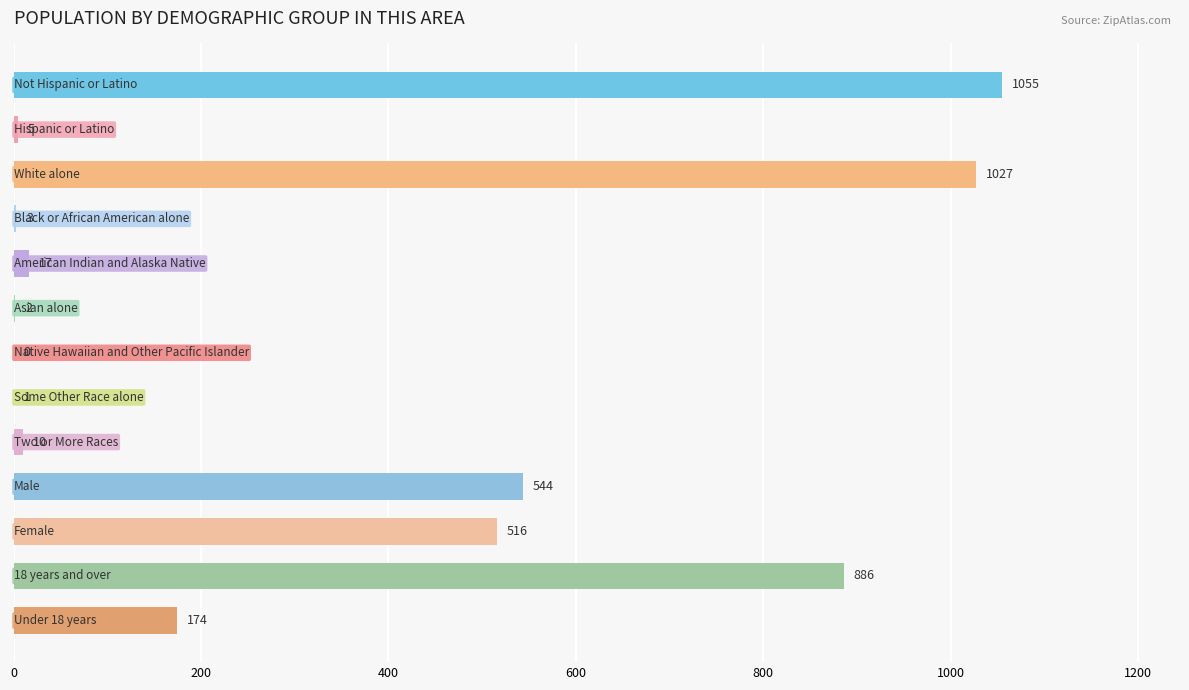

What is the sum of all values?

4240